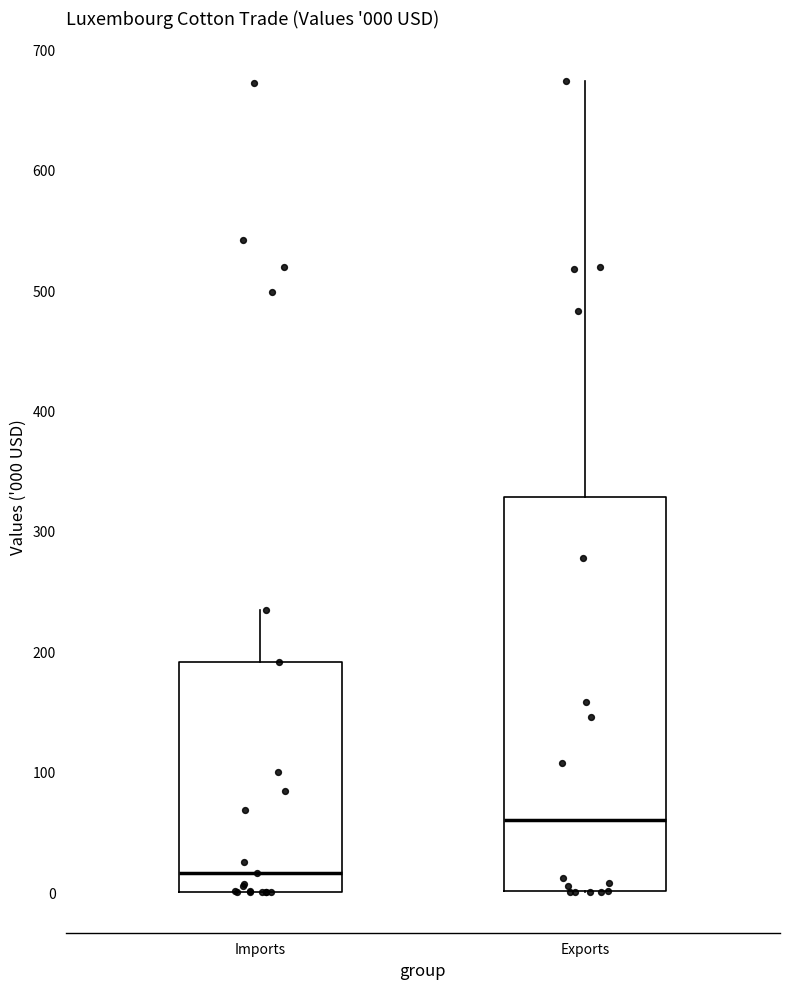

Comparing the boxes themselves (not the whiskers), which one is the tallest?

Exports